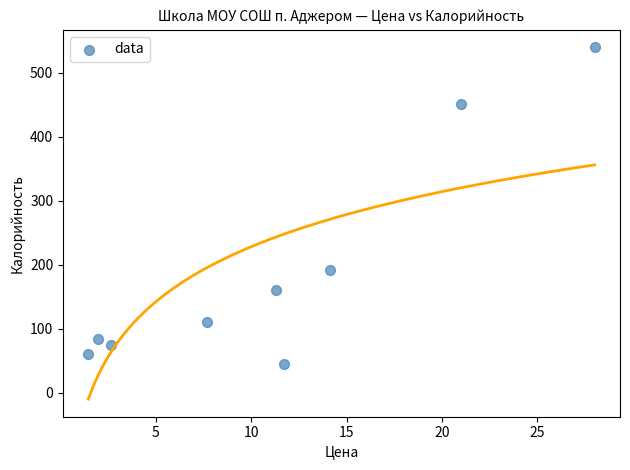

What Y value in the scatter plot is closest to 292?

191